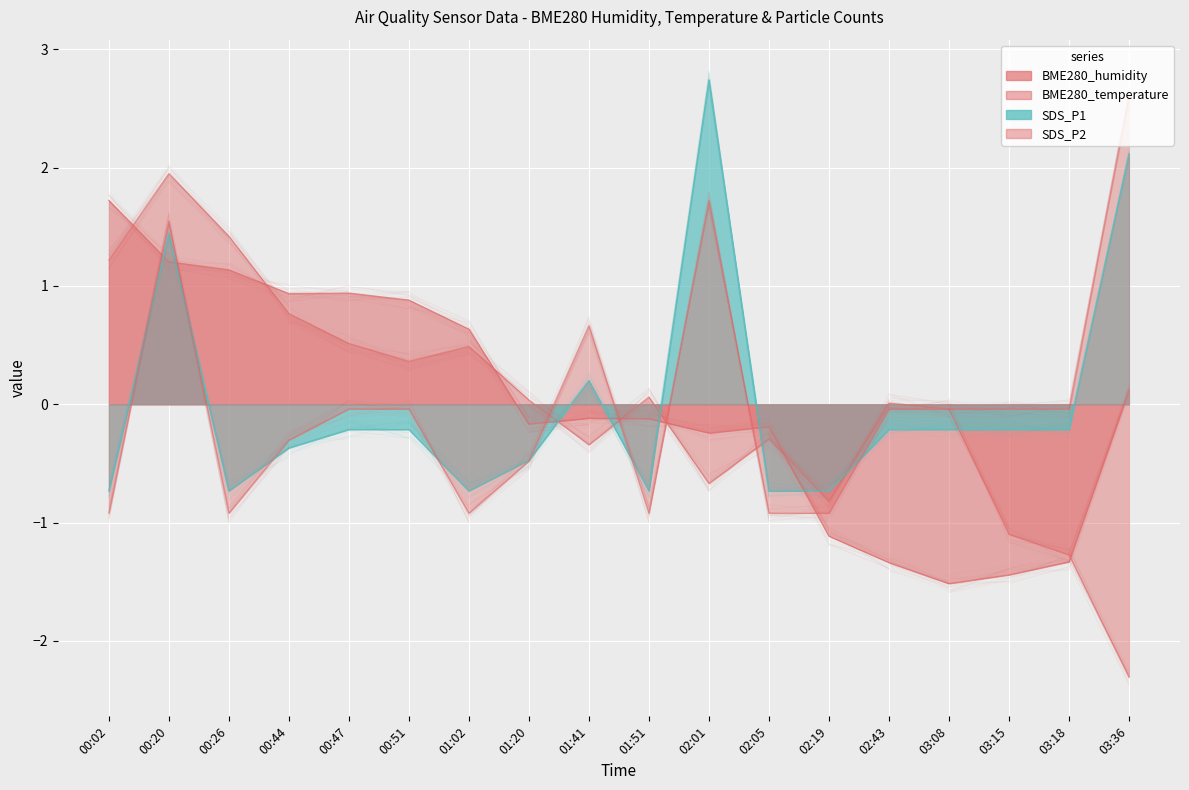

Count the number of data series in this chart.

4